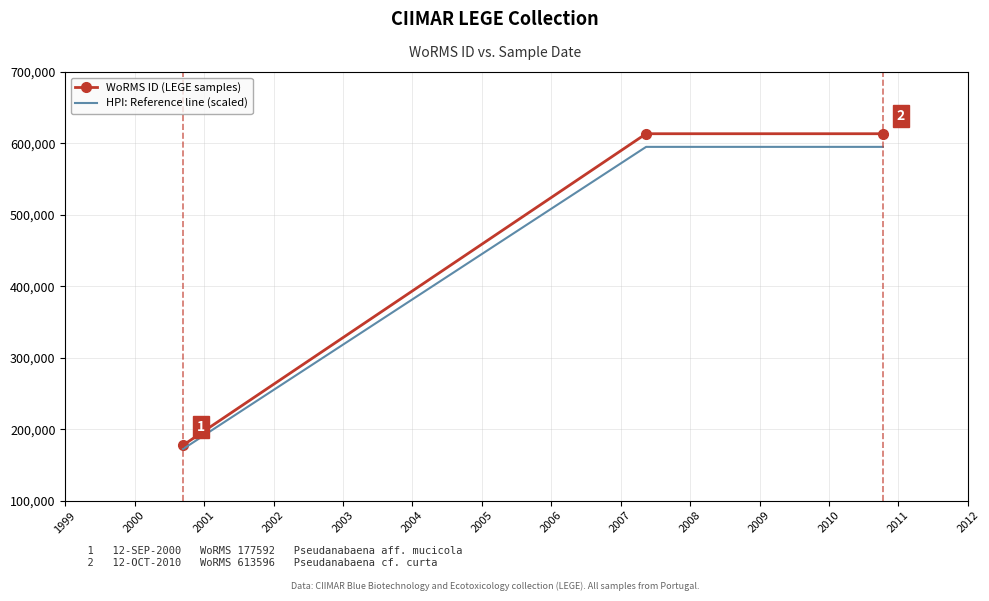

Reading left to right, extract all data points from this chart.

WoRMS ID (LEGE samples): 177592.0	613596.0	613596.0
HPI: Reference line (scaled): 172264.2	595188.1	595188.1